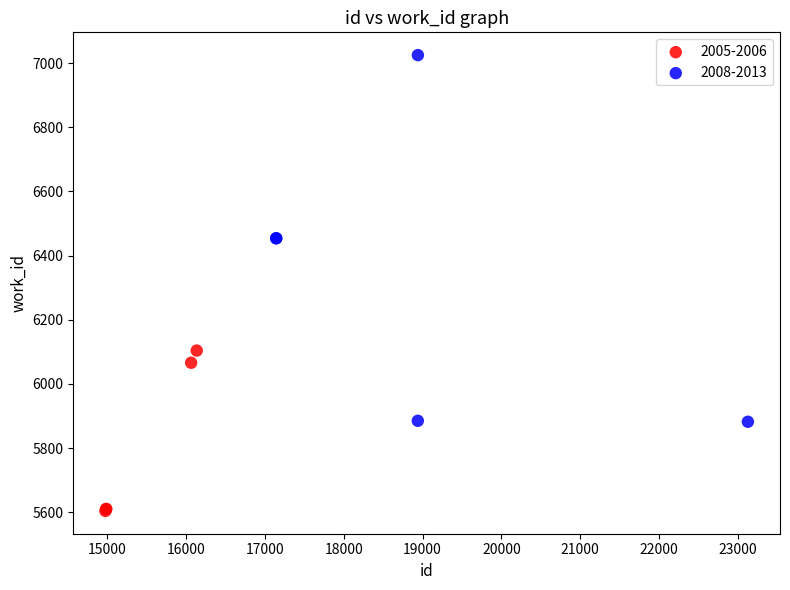

Which series contains the highest Y value?

2008-2013